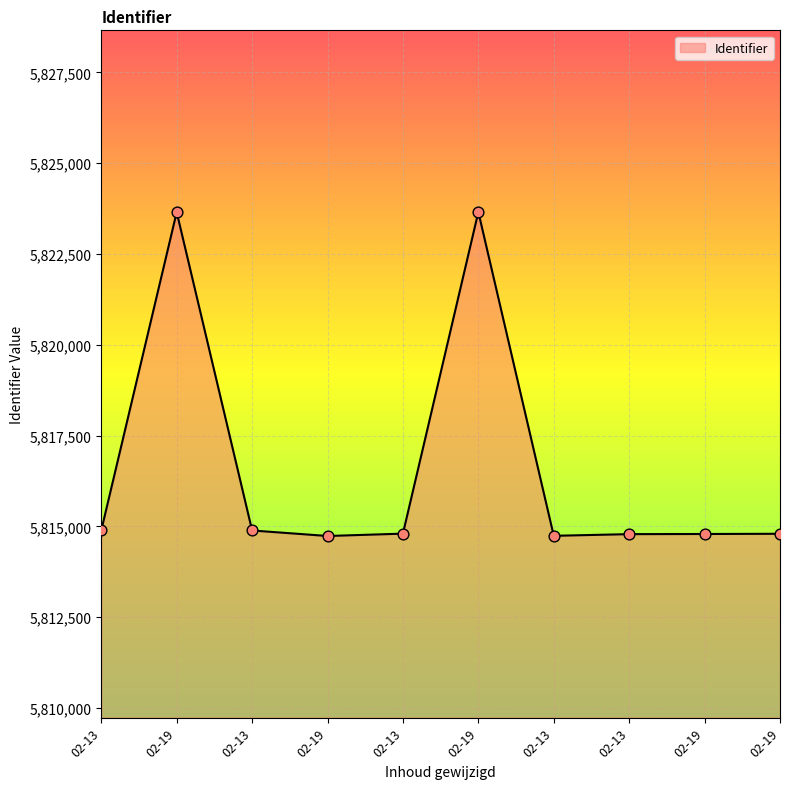

Is this an area chart (filled region under the line)?

Yes